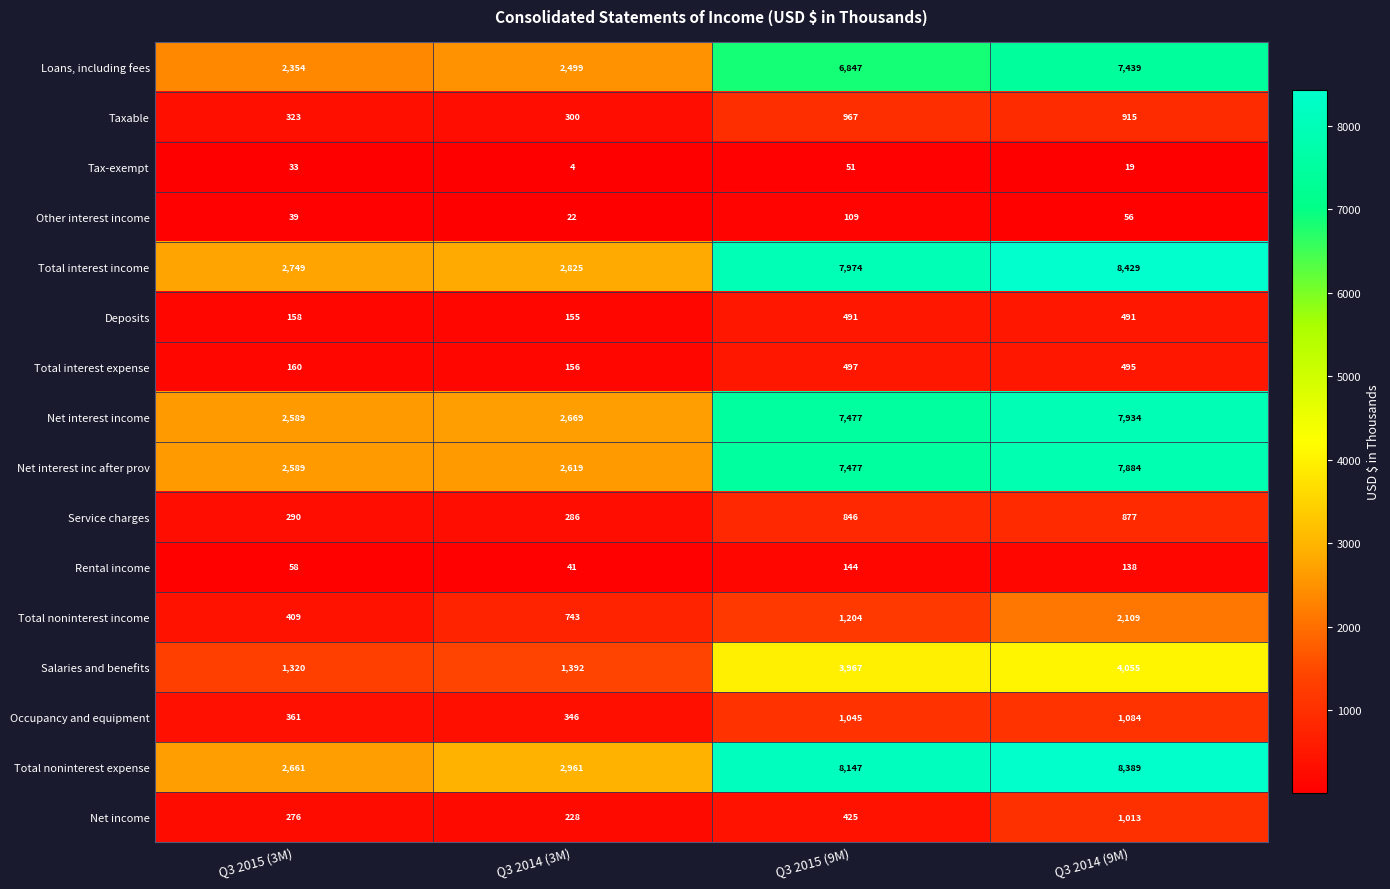

What is the smallest value displayed?

4